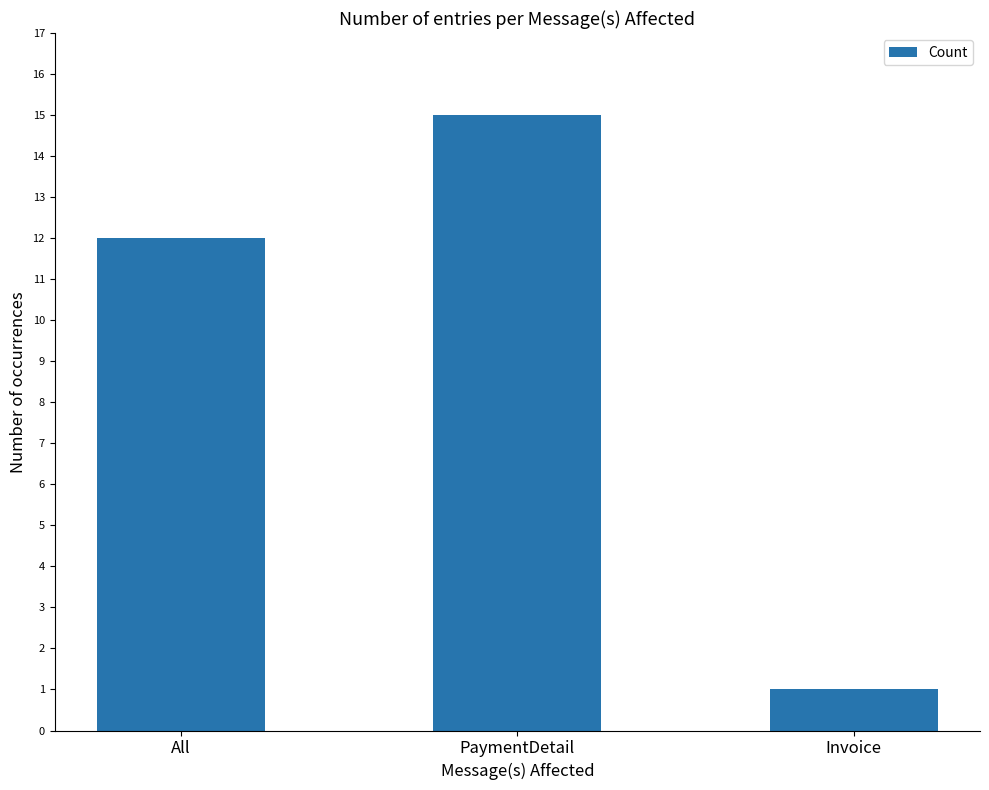

What is the change in value from All to PaymentDetail?

+3